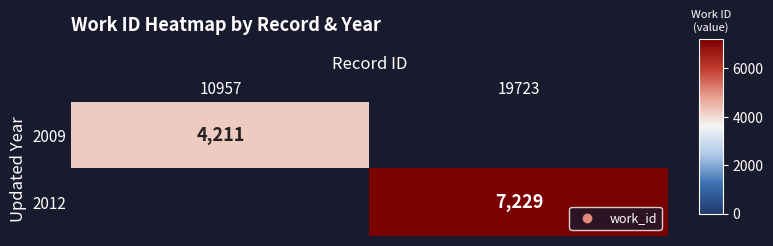

The value of 2009 at 10957 is 6999. True or false?

False